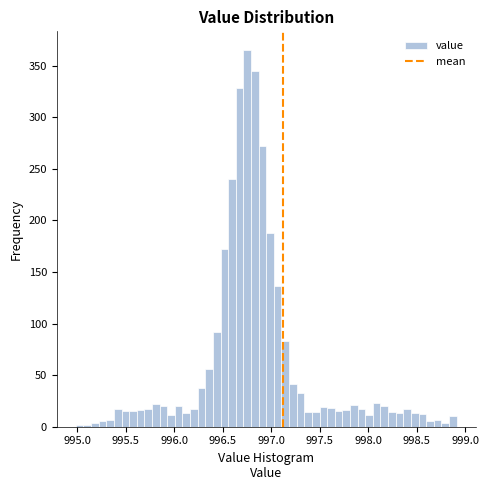

Read against the x-axis, roughly where is the centre of the tallest bar?

996.75